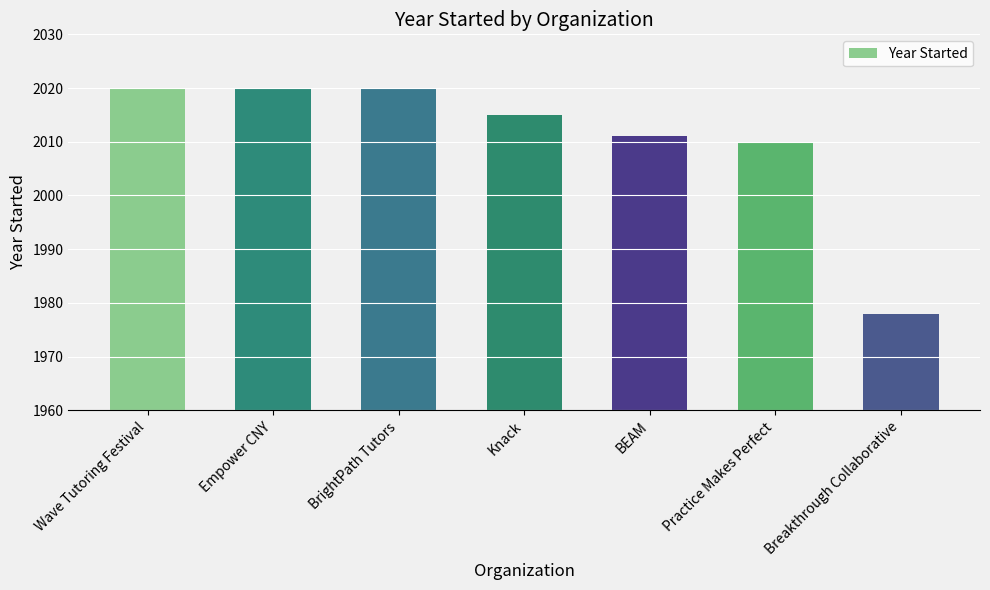

What is the sum of all values?

14074